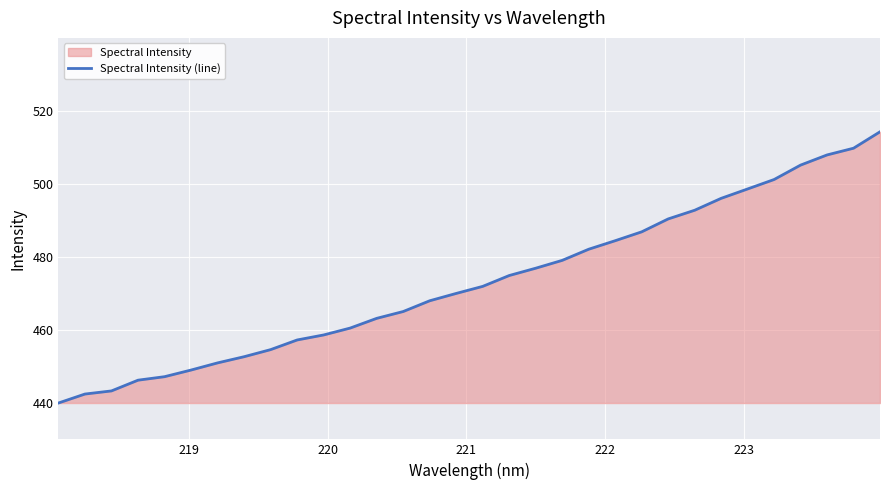

What is the difference between the maximum and minimum values?

74.2